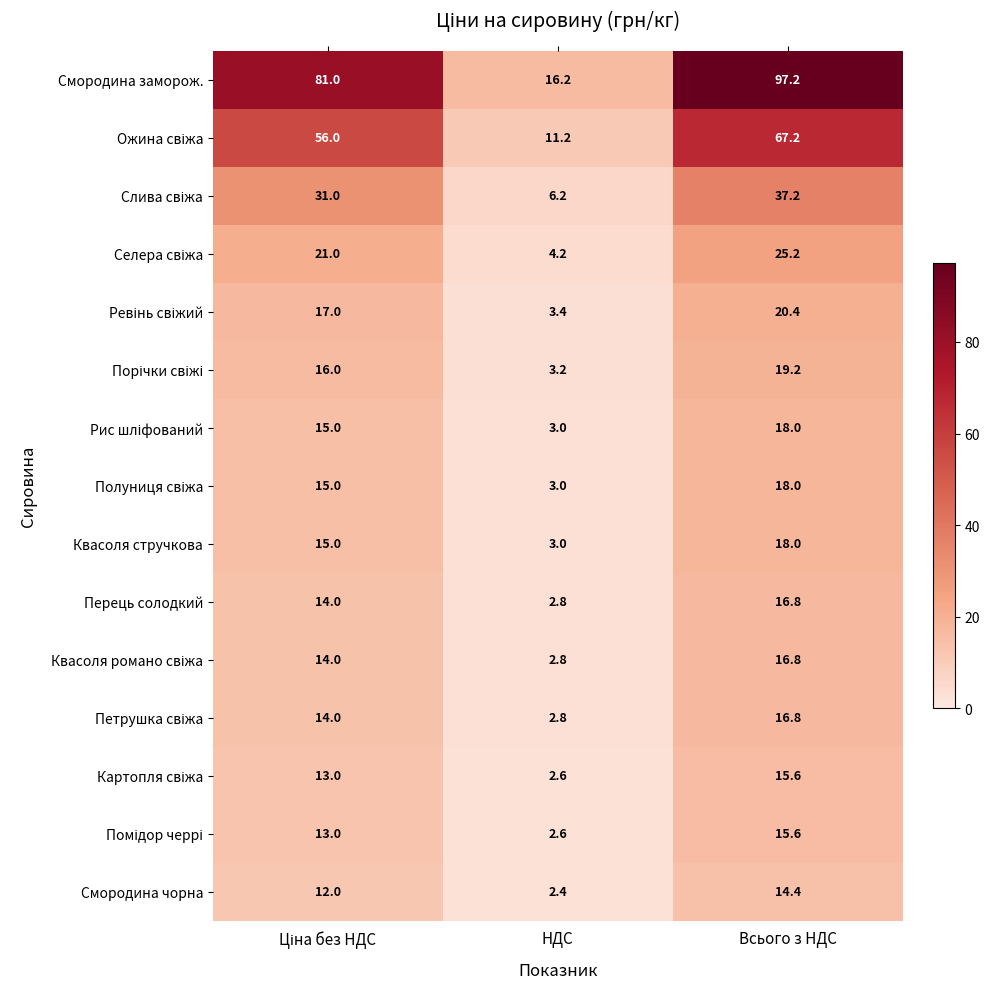

True or false: Перець солодкий has a value of 1.5 at НДС.

False